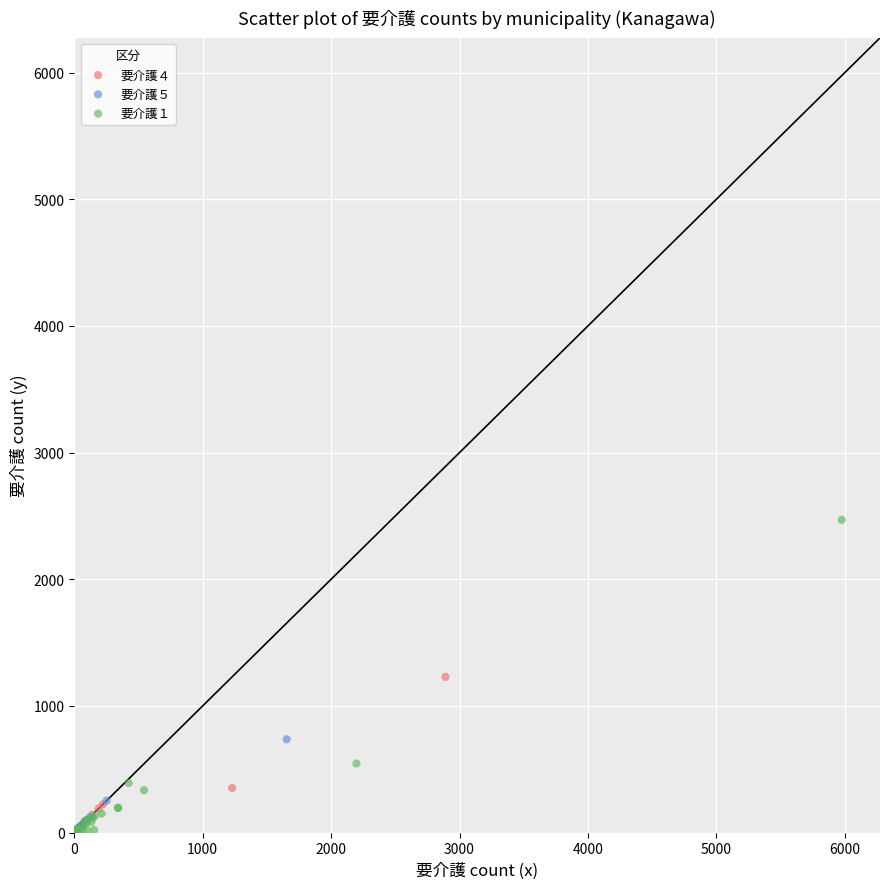

Which series has the widest spread of Y values?

要介護１